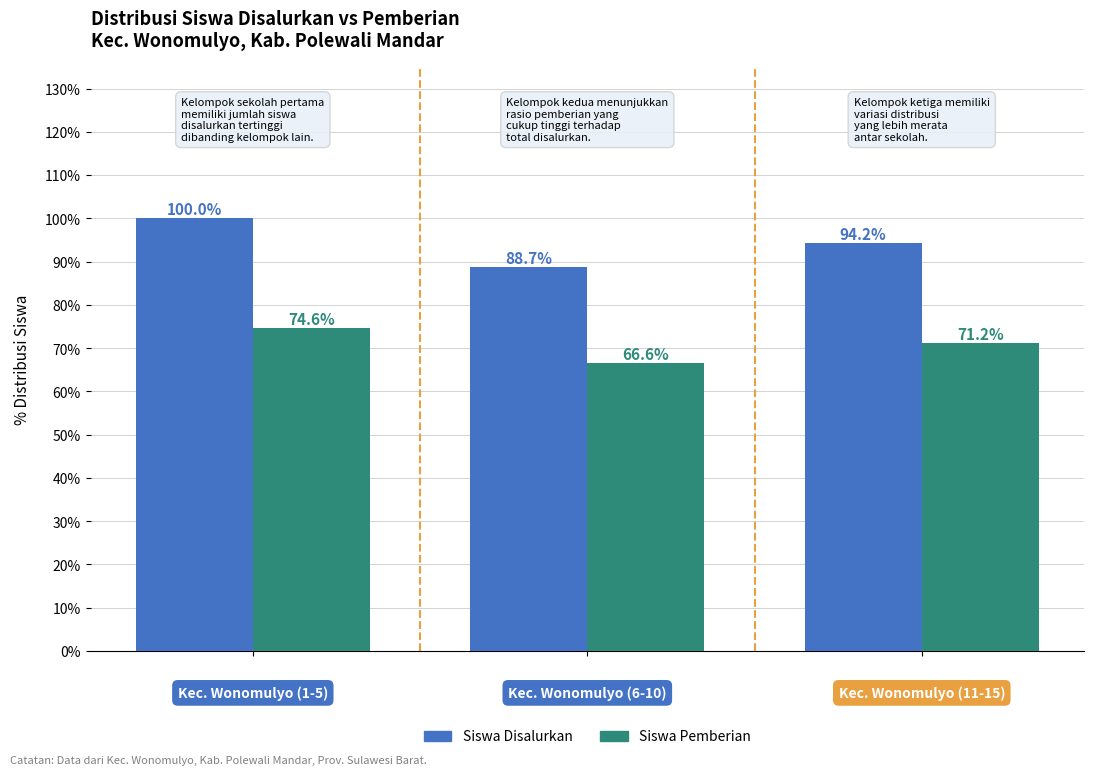

Which series has the largest range (max minus min)?

Siswa Disalurkan